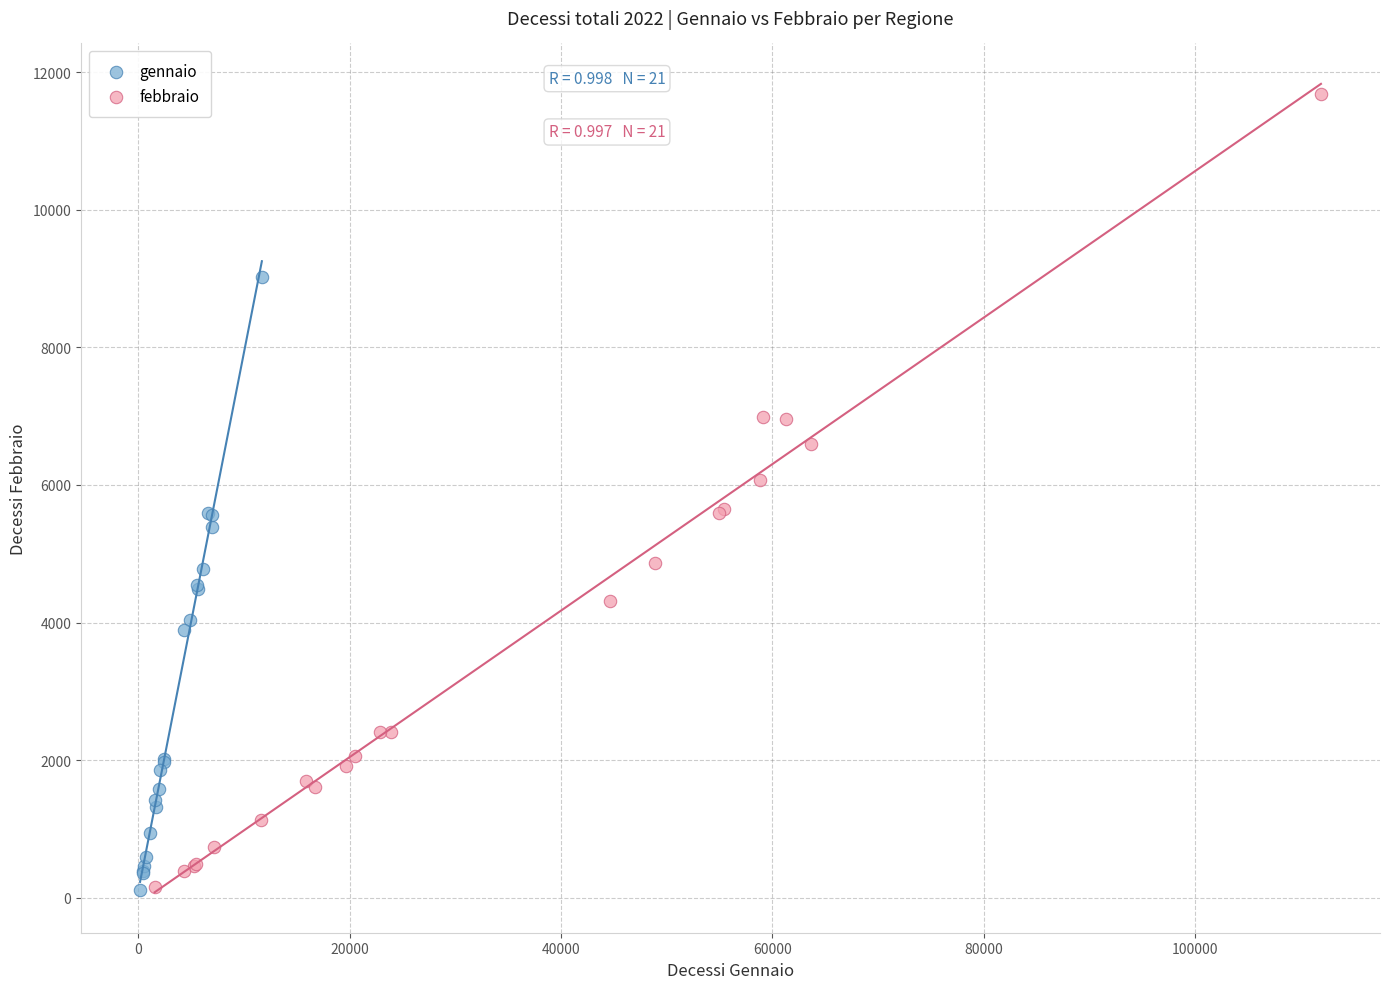

What are all the series names shown in the legend?

gennaio, febbraio